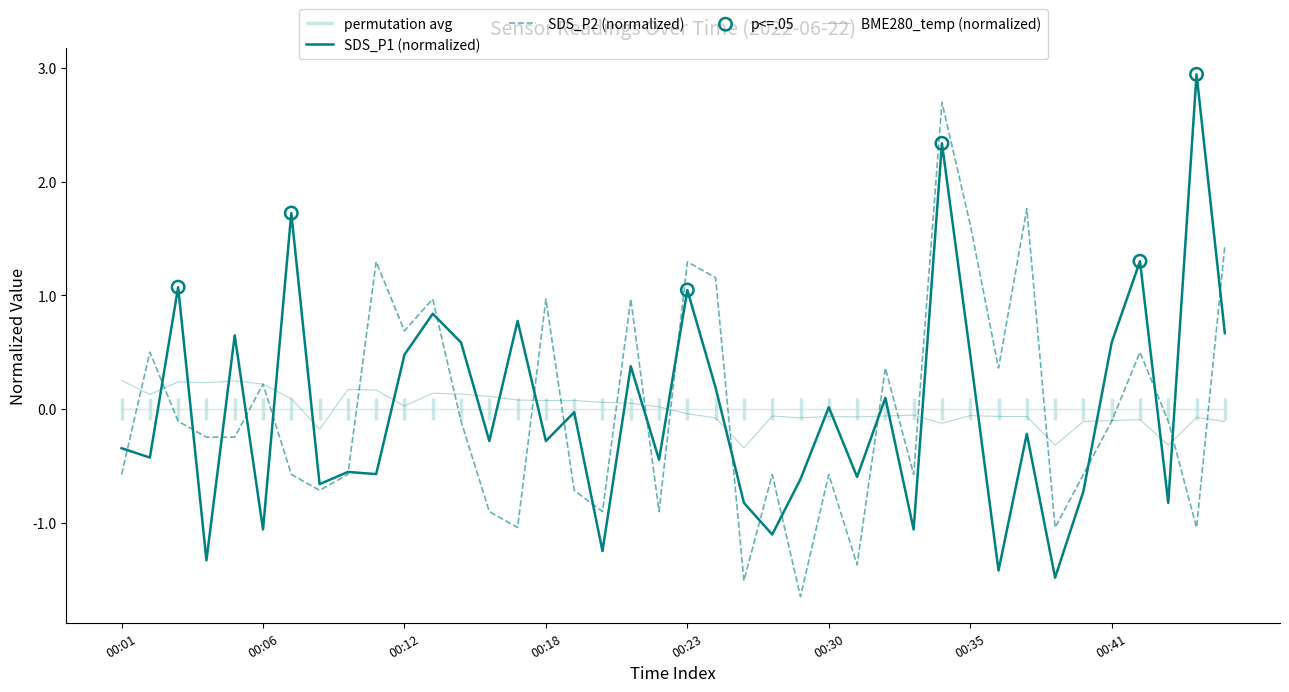

Which series contains the highest Y value?

SDS_P1